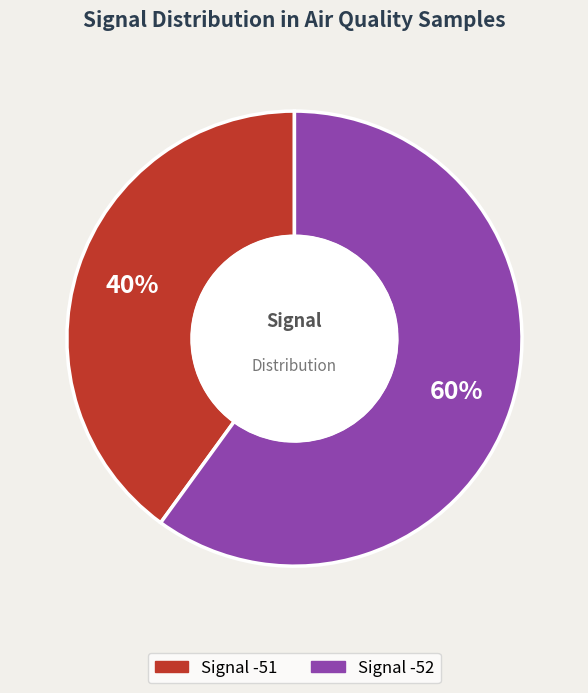

Does any single category account for the majority?

Yes